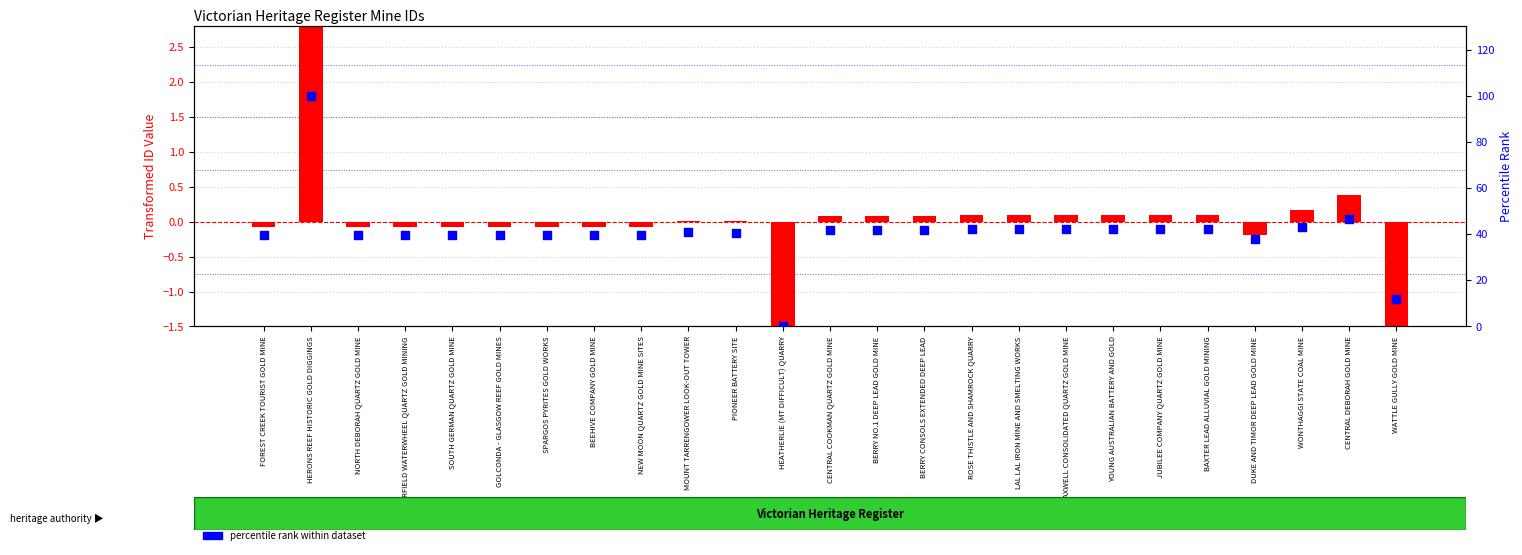

Which series has the largest Y range (max minus min)?

percentile rank within dataset